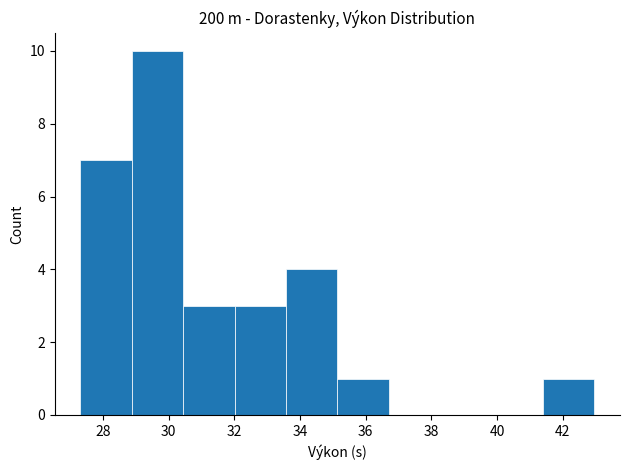

How tall is the bar that spans 30.4 to 32.0 on the x-axis? Neither the bar edges nor the heights are printed on the chart, so give them approximately, as read against the axes.

3